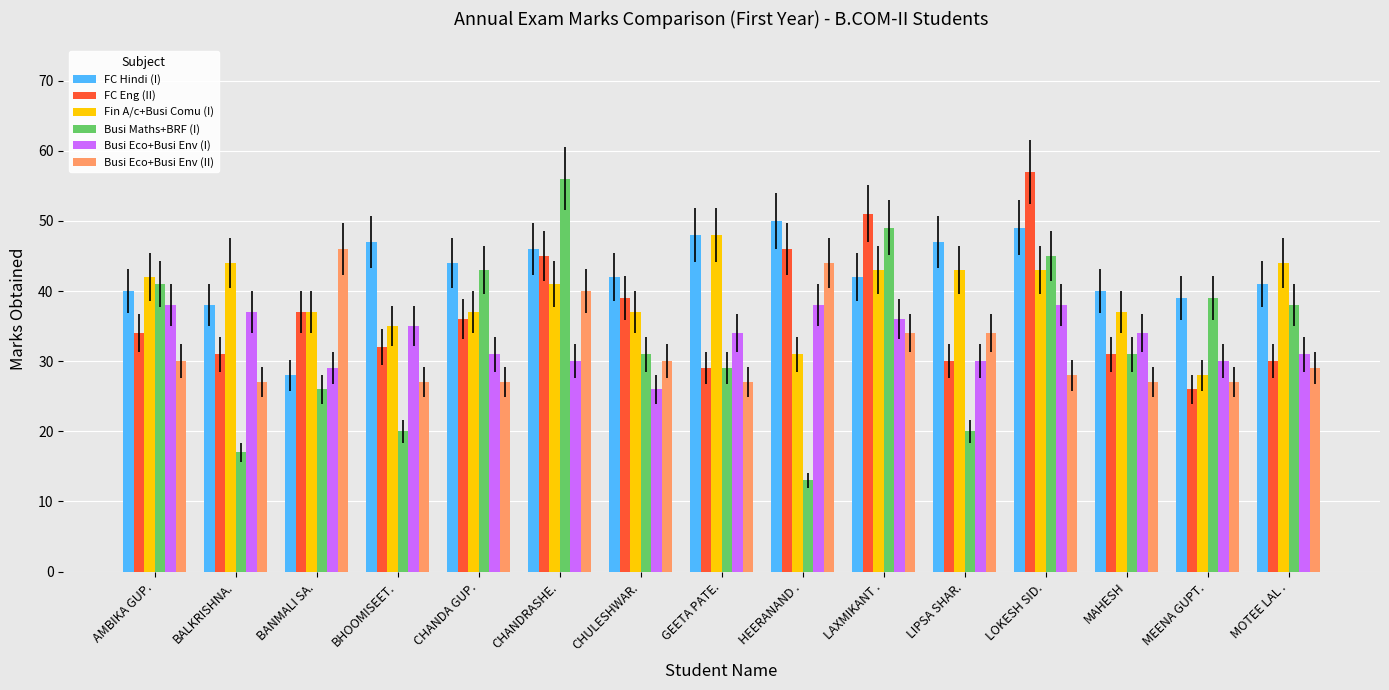

What is the label of the 6th bar from the right?

LAXMIKANT .